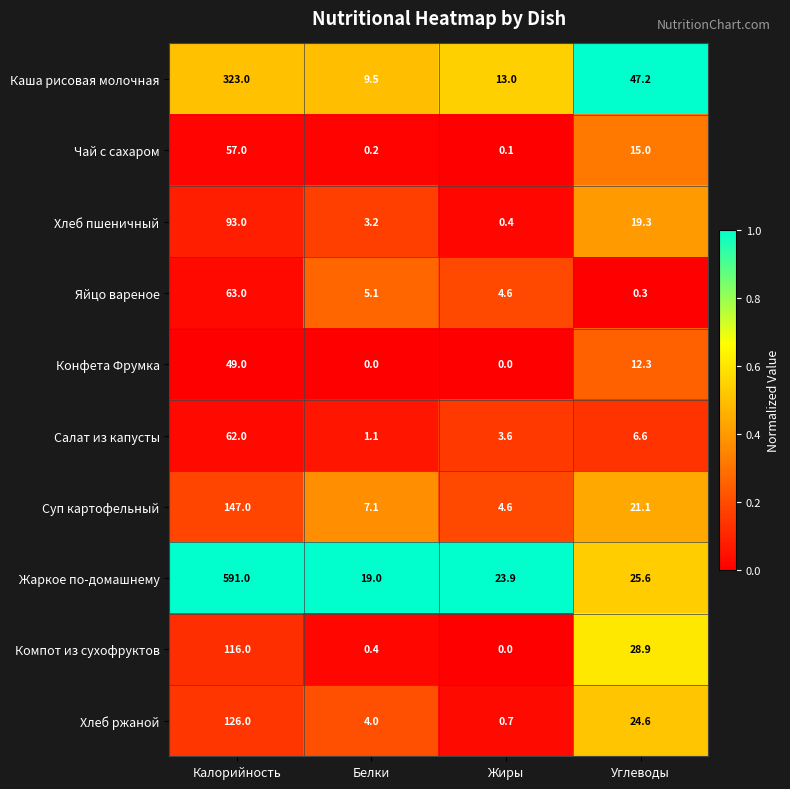

At which label does Салат из капусты reach its peak?

Калорийность